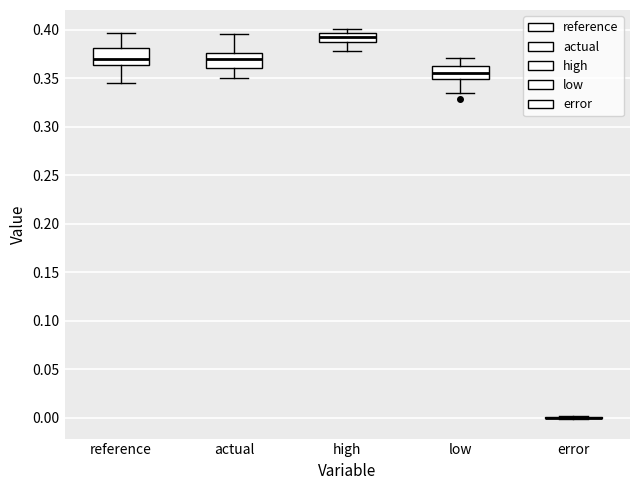

Reading left to right, read every box against the y-axis: the position of its median line, the range the box covers, and the ends of its whiskers. The values are not printed on the chart, so give them approximately, as read against the axis.

reference: median 0.370, box 0.365 to 0.380, whiskers 0.345 to 0.395
actual: median 0.370, box 0.360 to 0.375, whiskers 0.350 to 0.395
high: median 0.390 (inside the box), box 0.390 to 0.395, whiskers 0.380 to 0.400
low: median 0.355, box 0.350 to 0.365, whiskers 0.335 to 0.370
error: box collapsed to a line at 0.000, whiskers 0.000 to 0.000